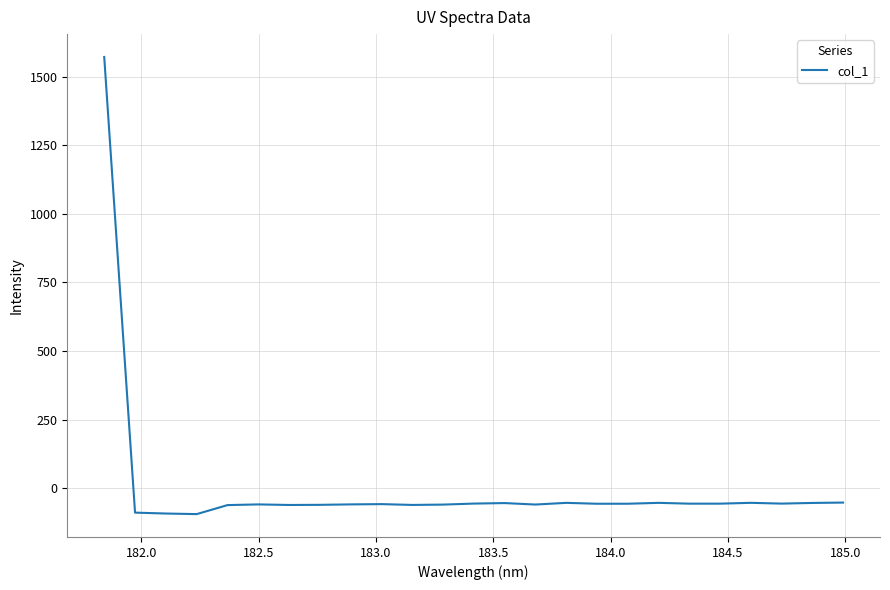

How many values are above zero?

1